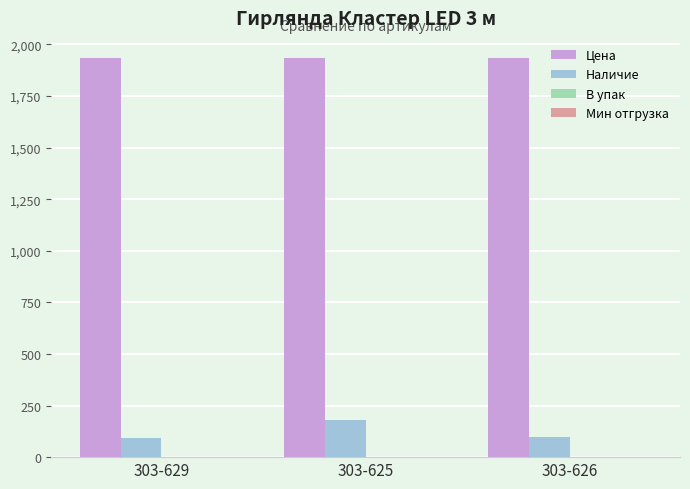

True or false: Цена has a value of 504.9 at 303-629.

False